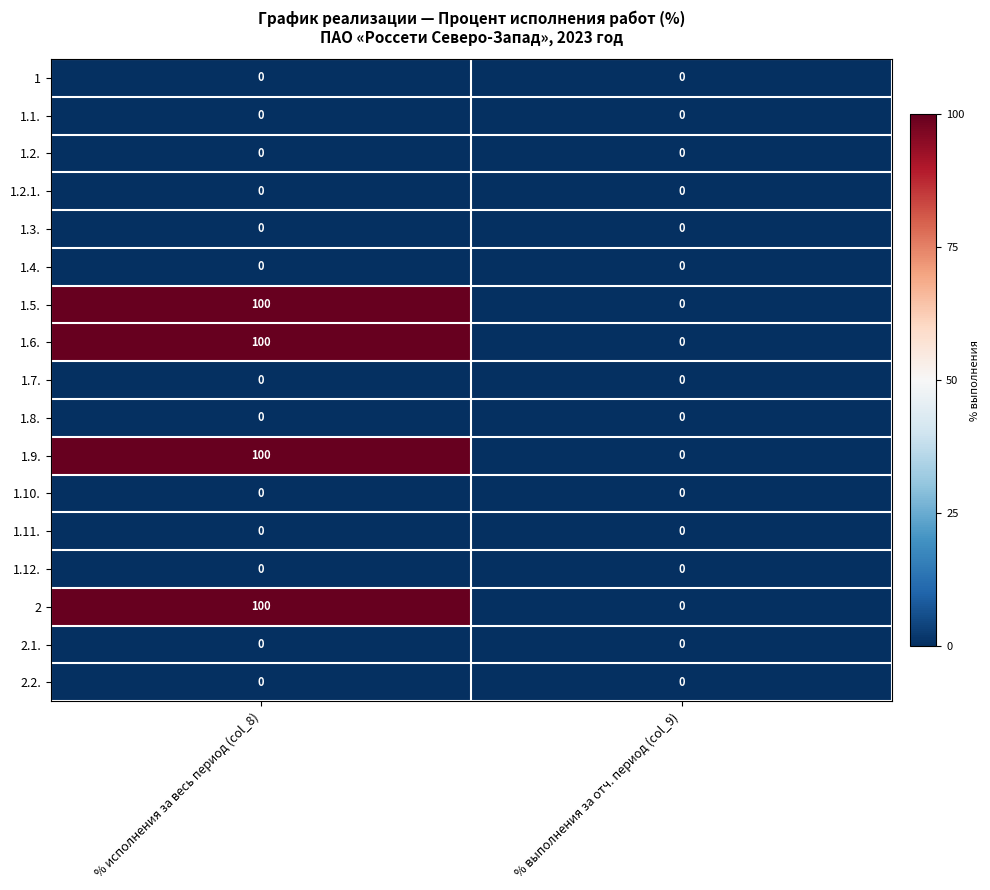

True or false: 2.2. has a value of 0 at % выполнения за отч. период (col_9).

True